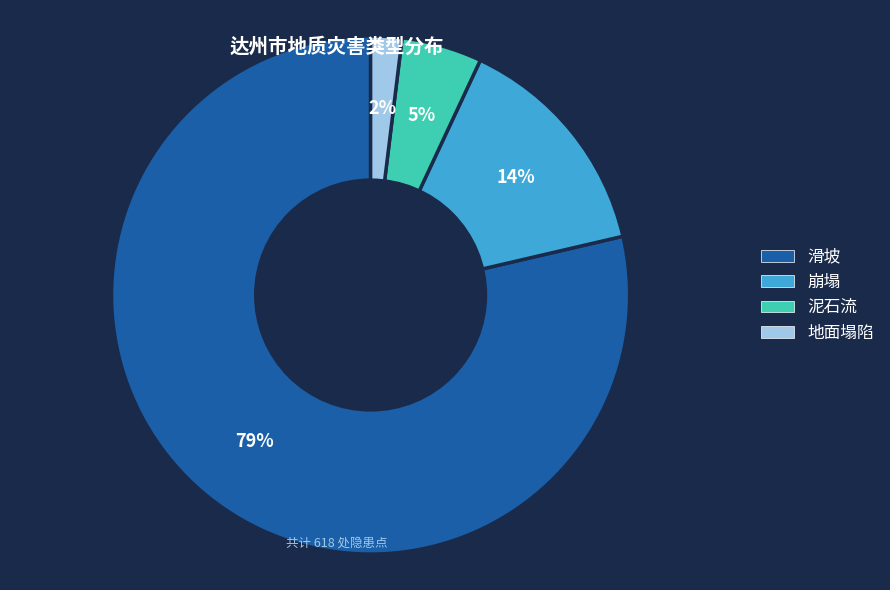

To the nearest percent, what percentage of the pie is 滑坡?

79%